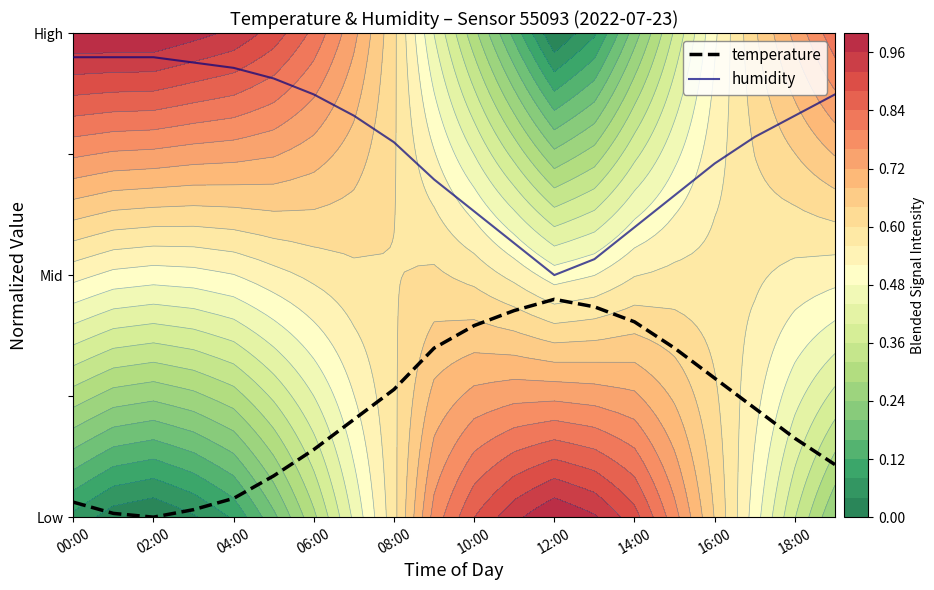

What position from the left is 17?

18